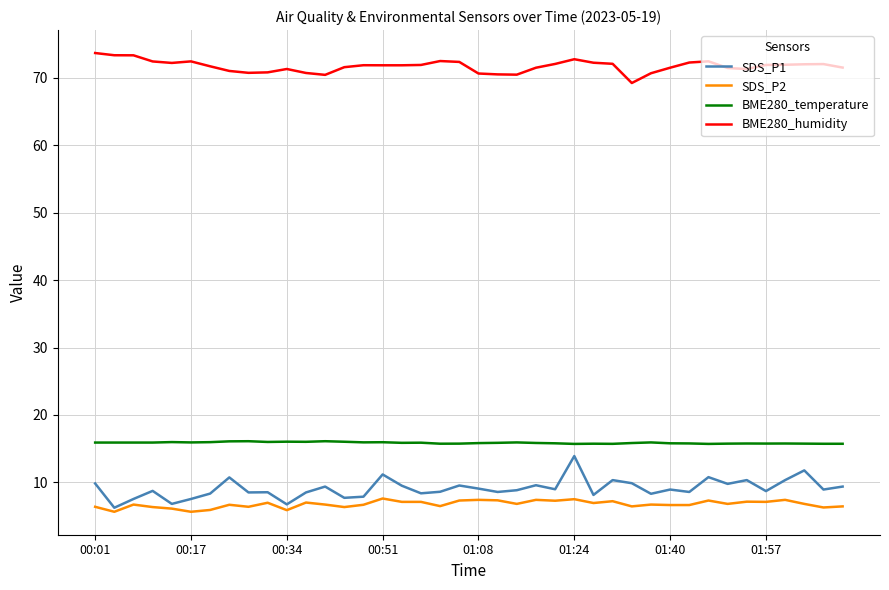

Which series has the largest total across all categories?

BME280_humidity